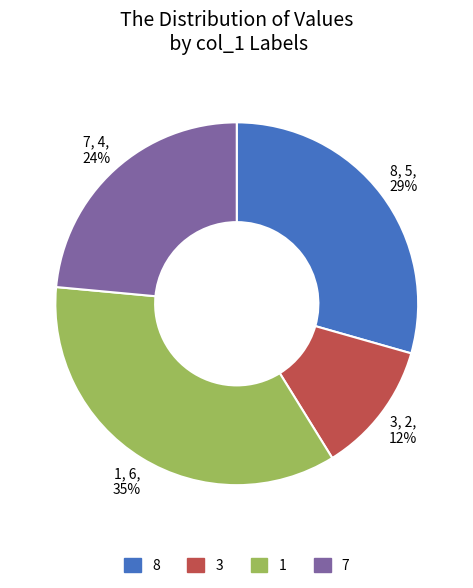

Is there any slice that represents more than half of the pie?

No